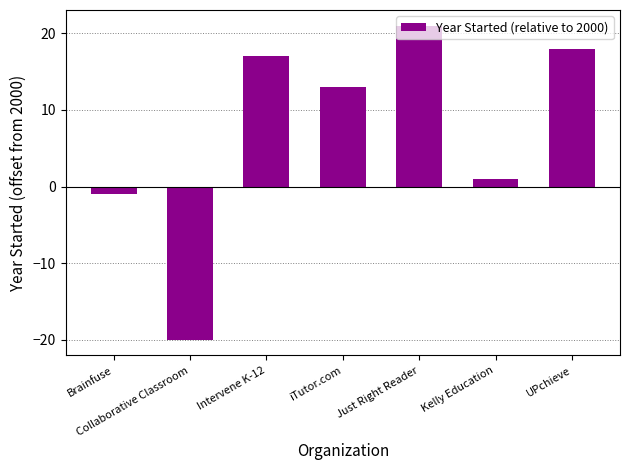

List the labels in order of value, largest first.

Just Right Reader, UPchieve, Intervene K-12, iTutor.com, Kelly Education, Brainfuse, Collaborative Classroom